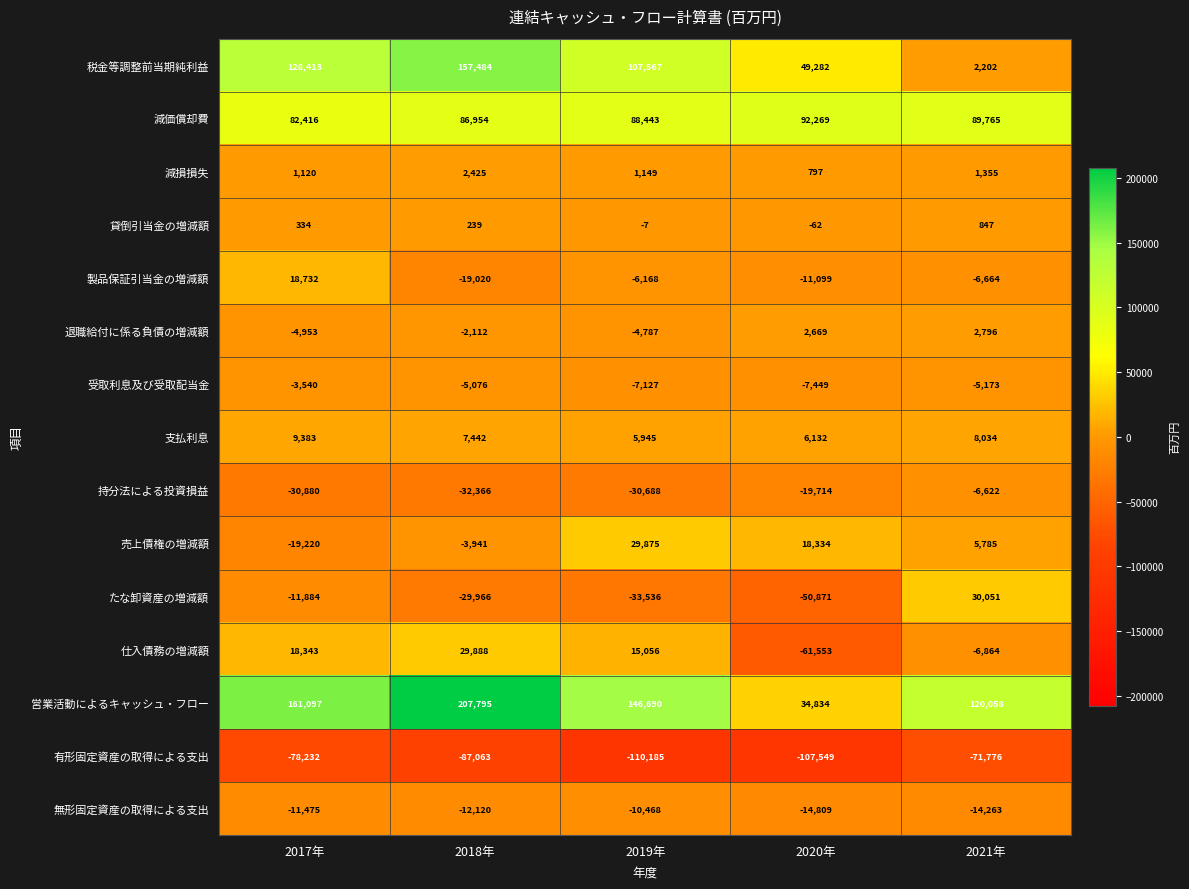

What is the difference between the maximum and minimum values in the 製品保証引当金の増減額 series?

37752